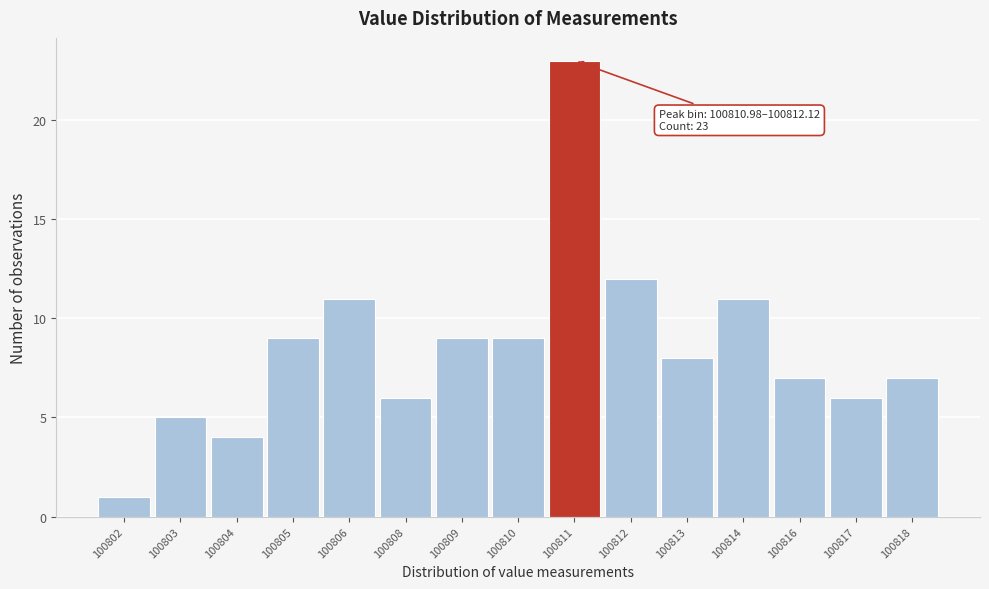

Reading left to right, list all the values displayed in this chart.

100802=1	100803=5	100804=4	100805=9	100806=11	100808=6	100809=9	100810=9	100811=23	100812=12	100813=8	100814=11	100816=7	100817=6	100818=7